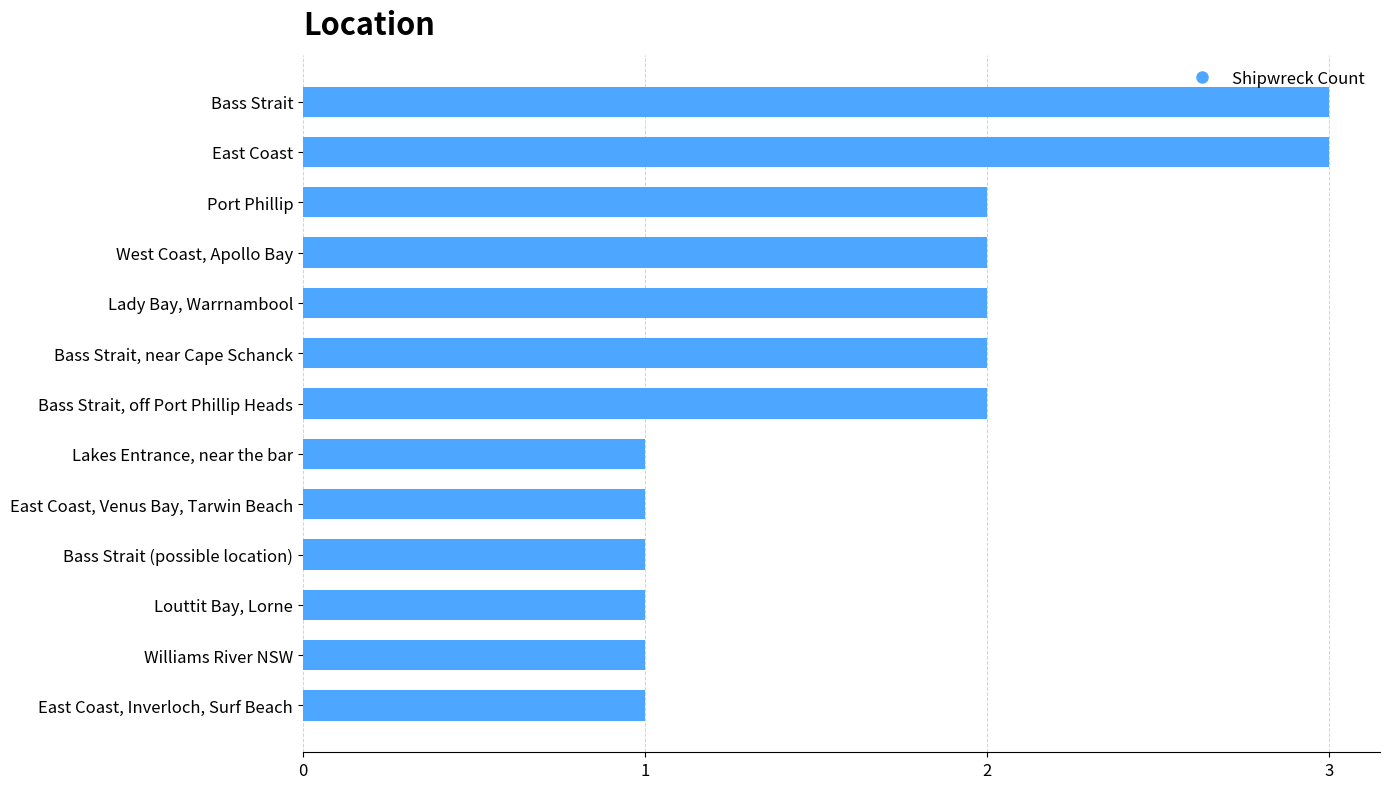

What position from the bottom is Bass Strait, off Port Phillip Heads?

7